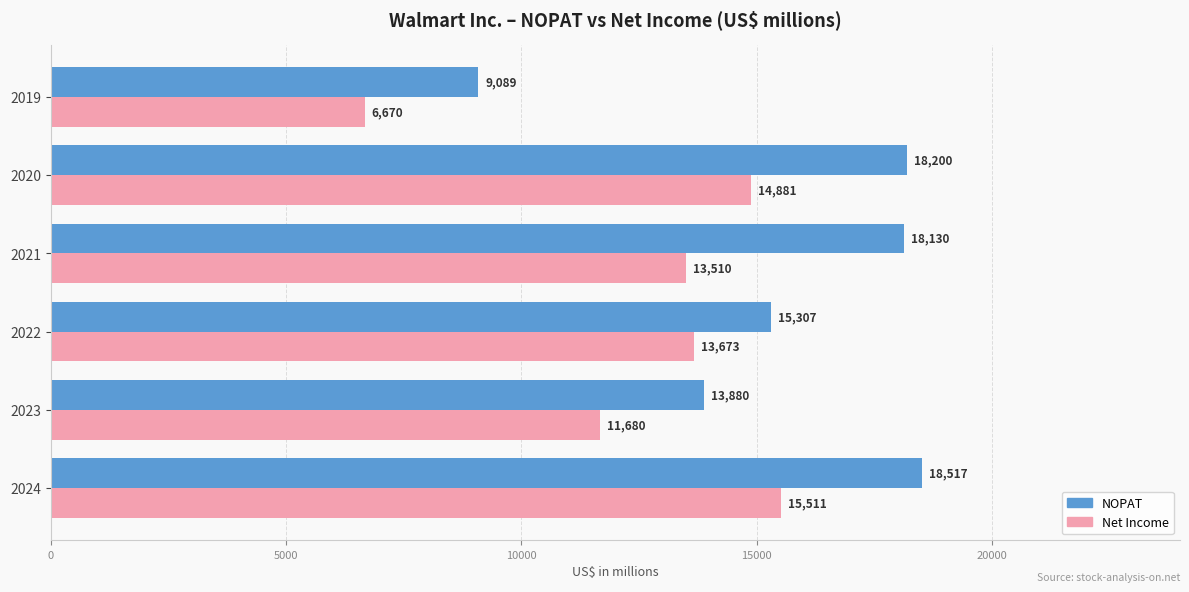

What is the difference between the maximum and minimum values in the NOPAT series?

9428